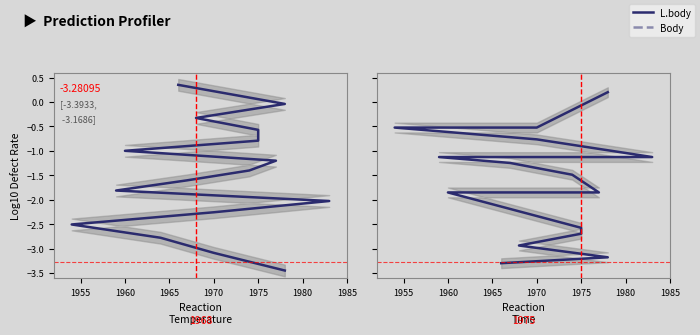

What is the maximum value shown in the chart?

0.3